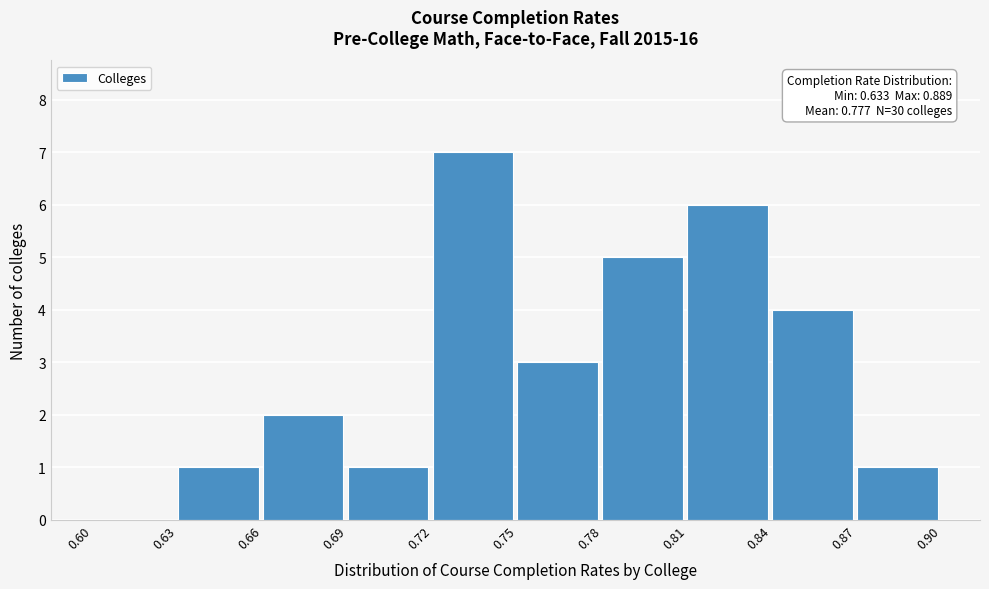

Over which range of the x-axis is the bar tallest?

0.72 to 0.75